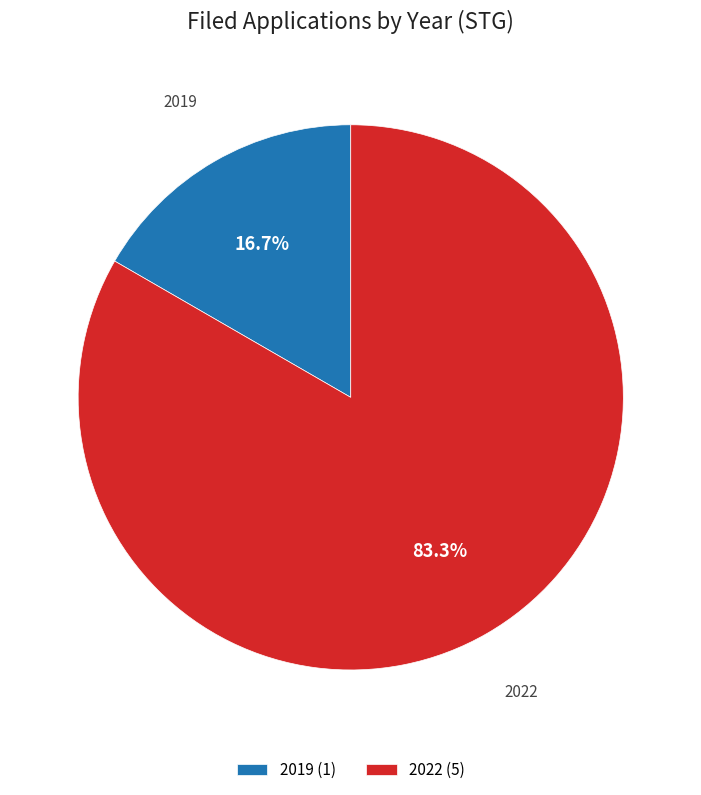

What percentage is NOT represented by 2022 (5)?

16.7%